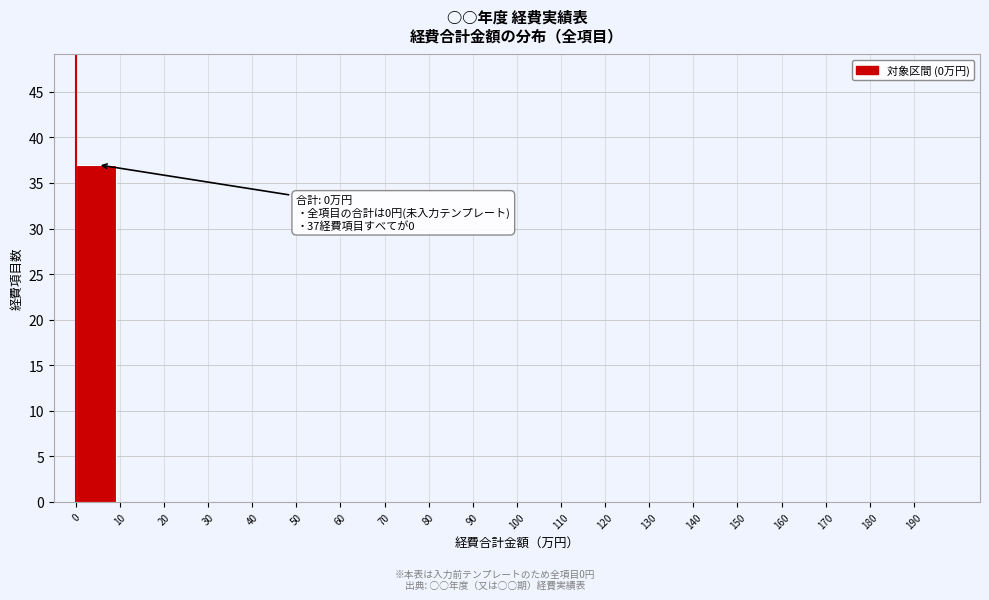

Which range on the x-axis has the tallest bar?

0 to 10